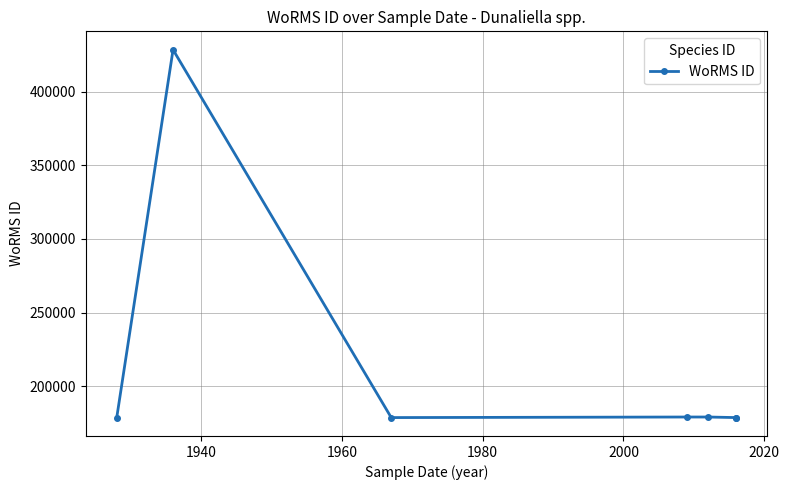

What is the smallest value displayed?

178589